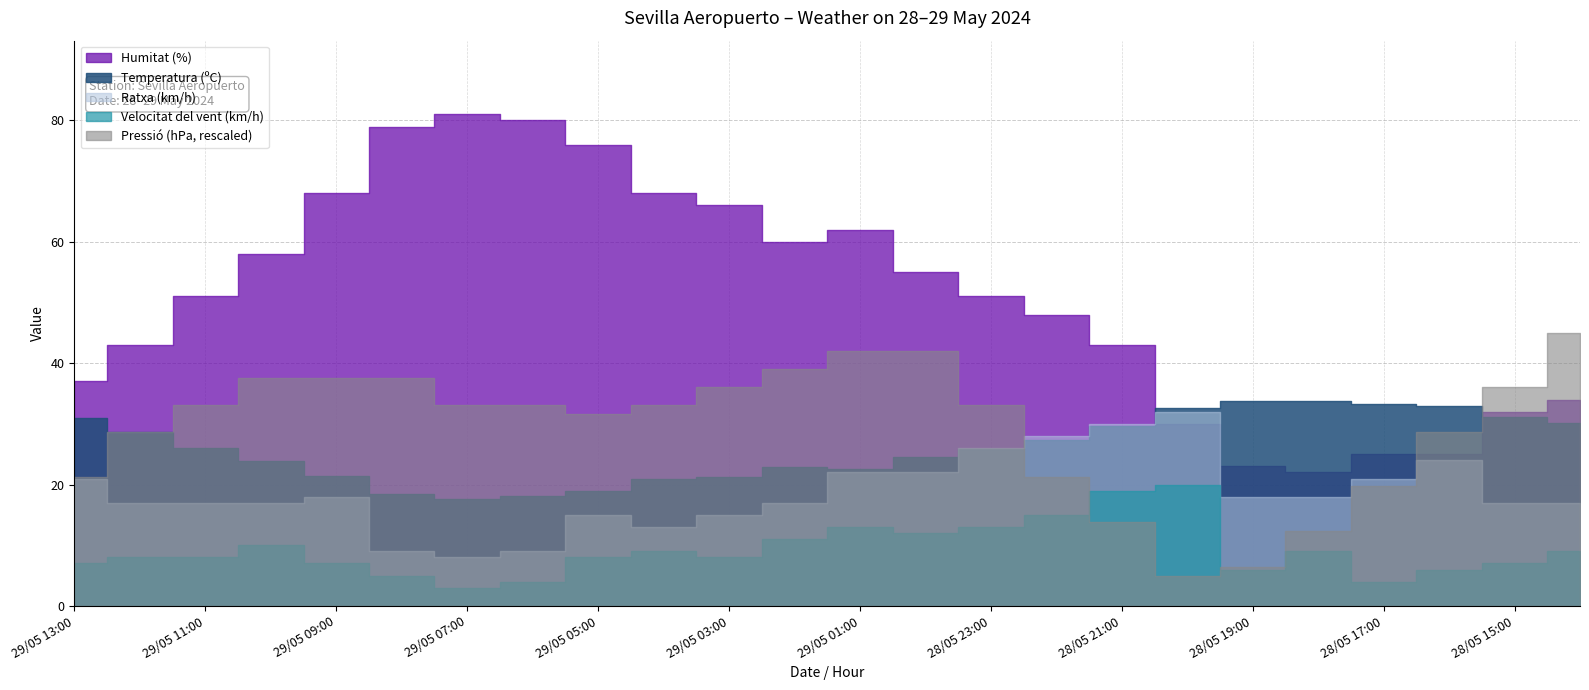

In Pressió (hPa), how many points are lower than both neighbors (excluding endpoints)?

2